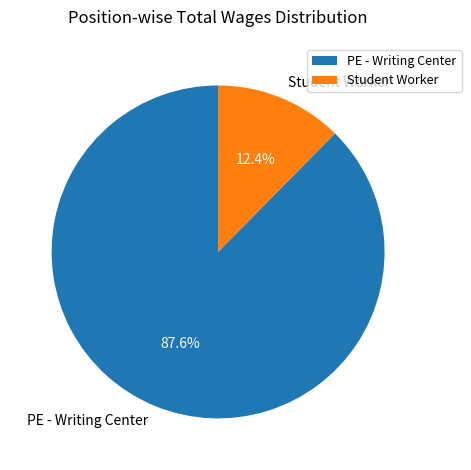

Approximately how many times larger is the value at PE - Writing Center compared to Student Worker?

7.1